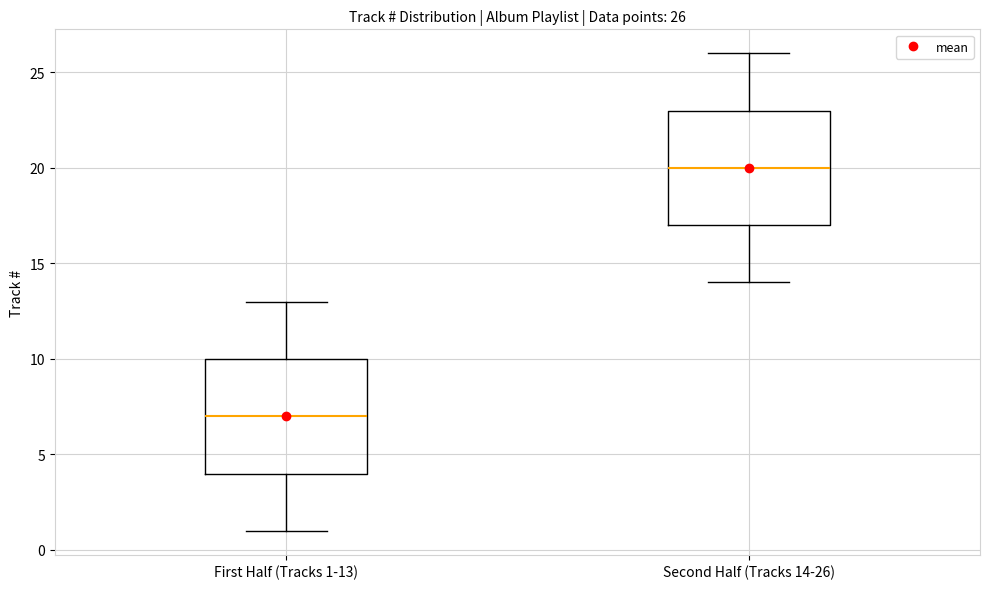

Which box has the highest median line?

Second Half (Tracks 14-26)